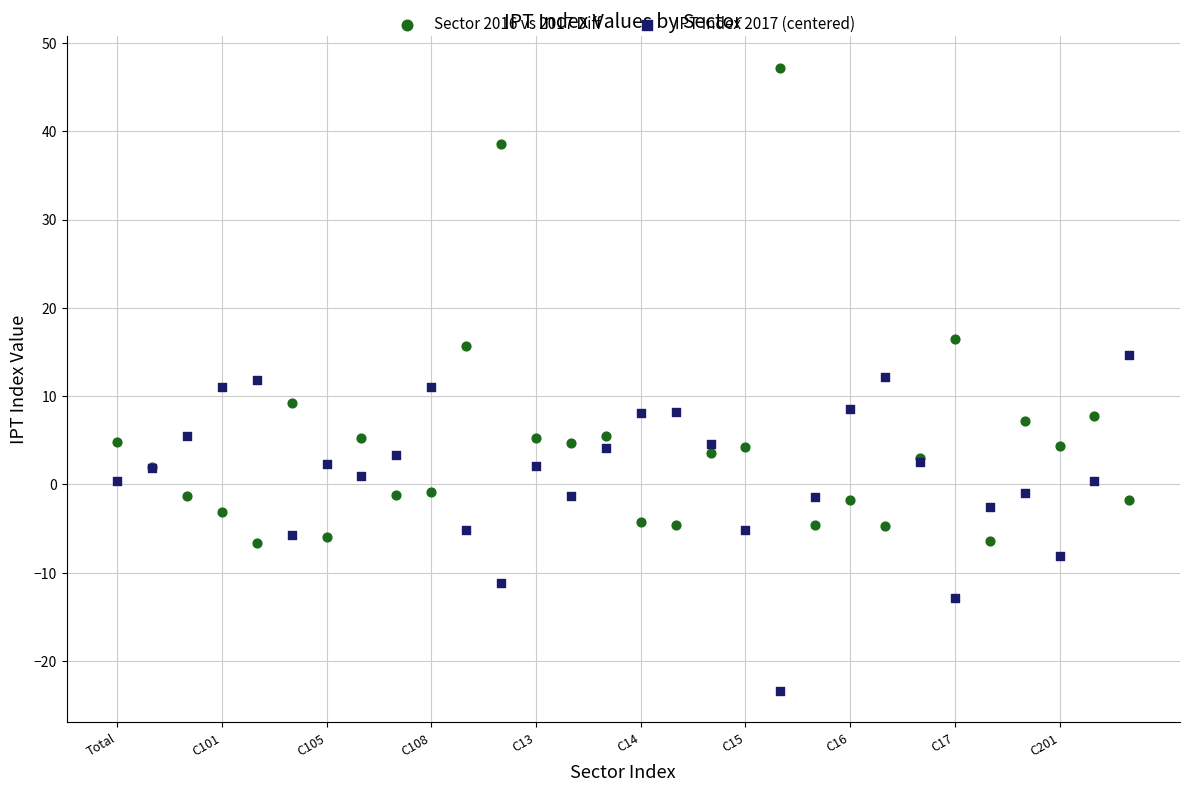

Which series reaches the maximum Y coordinate?

Sector 2016 vs 2017 Diff